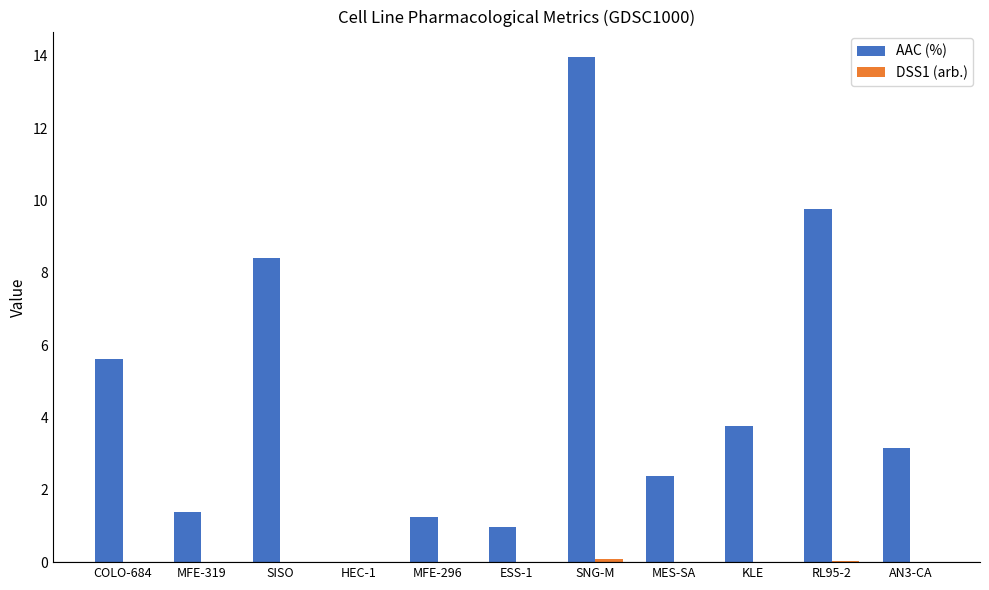

At which label does AAC (%) reach its peak?

SNG-M